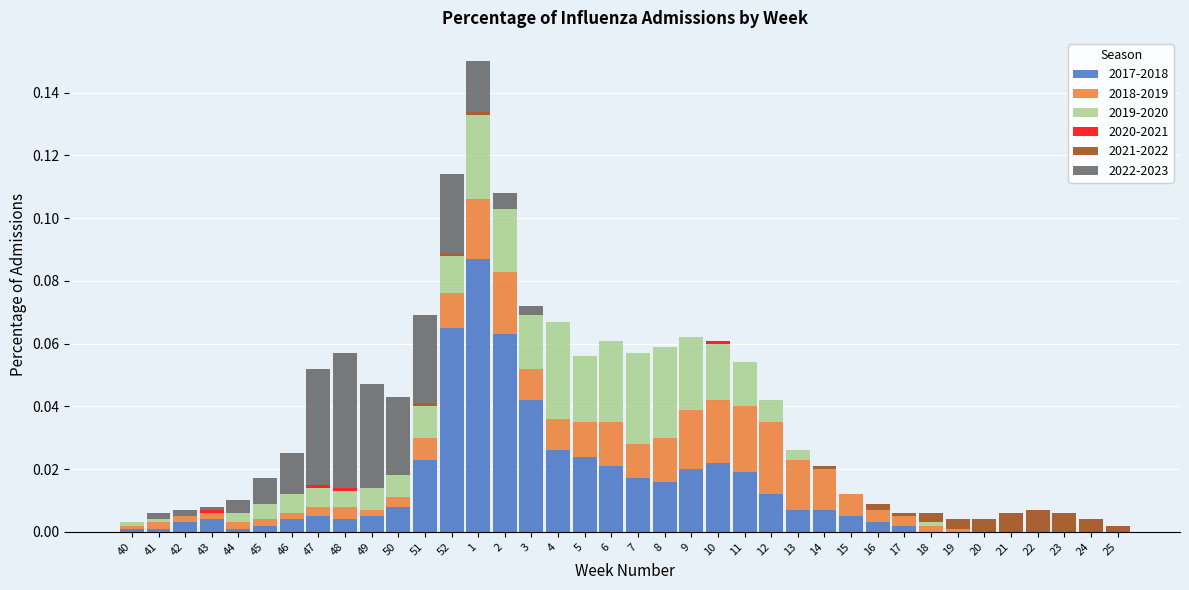

The 2017-2018 series shows 0.0 at 13. True or false?

True